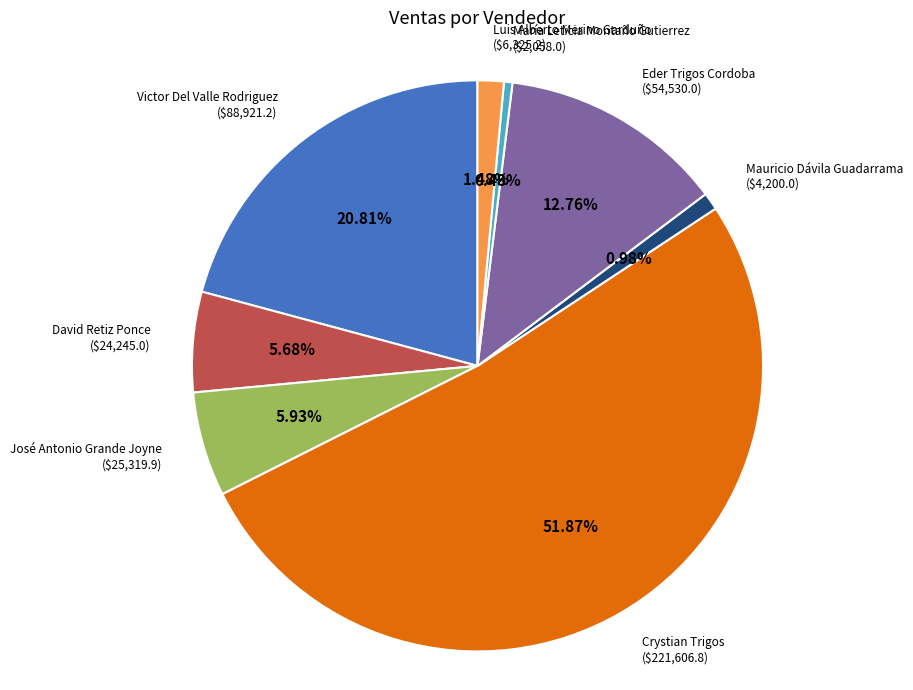

Count the number of slices in the pie.

8